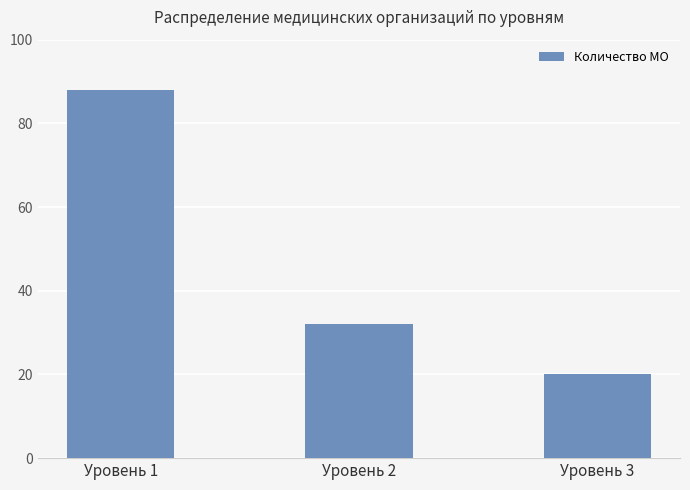

Count the values in the range 20 to 88.

3